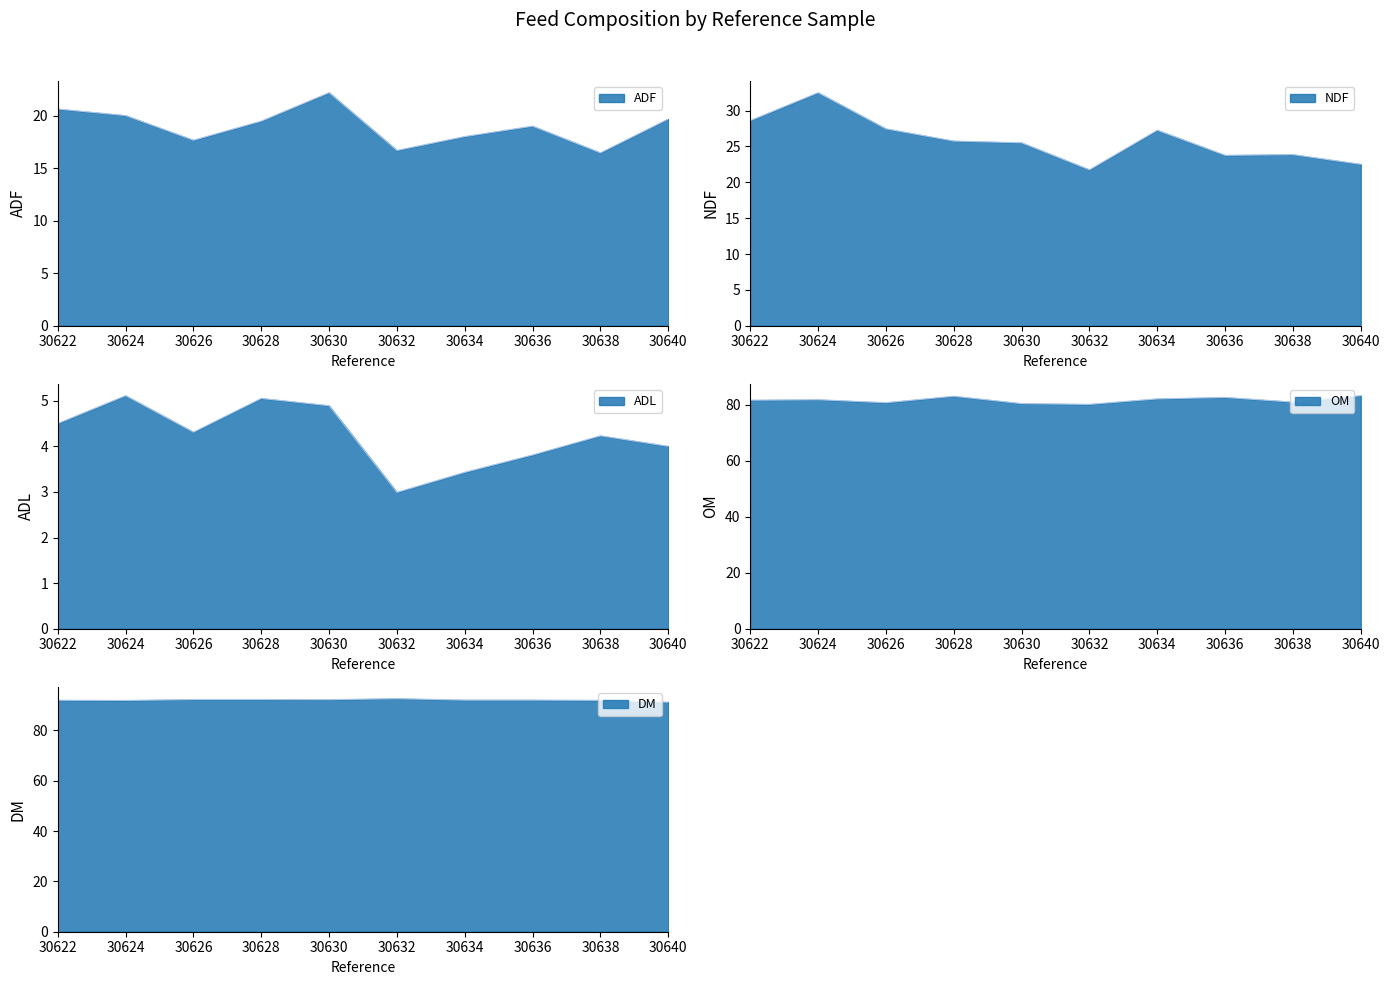

How many interior local valleys does the OM series have?

3